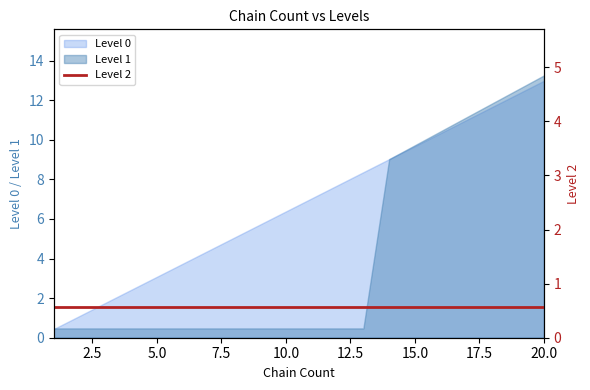

What is the value of the Level 0 point at the 2nd from the left?

1.1